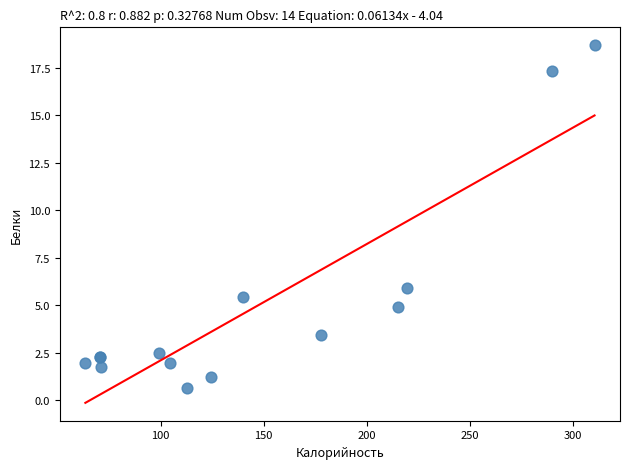

What Y value in the scatter plot is closest to 9?

5.9